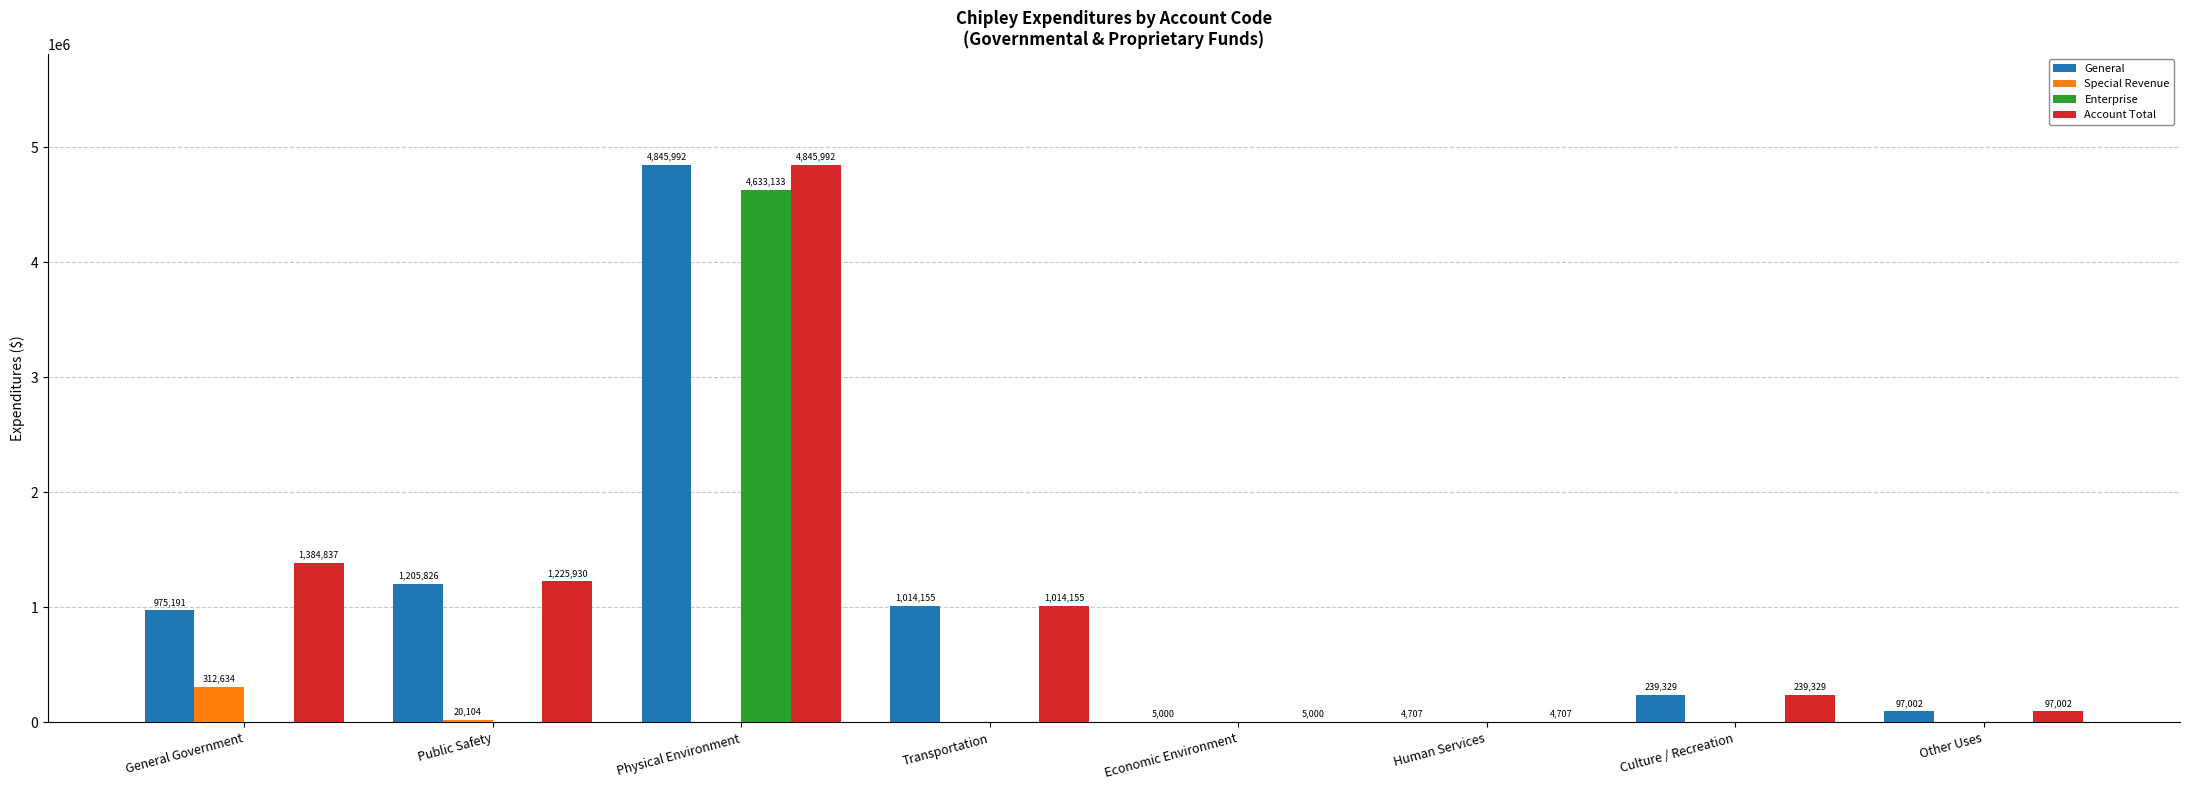

Is the value of General at Physical Environment greater than the value of Special Revenue at Human Services?

Yes